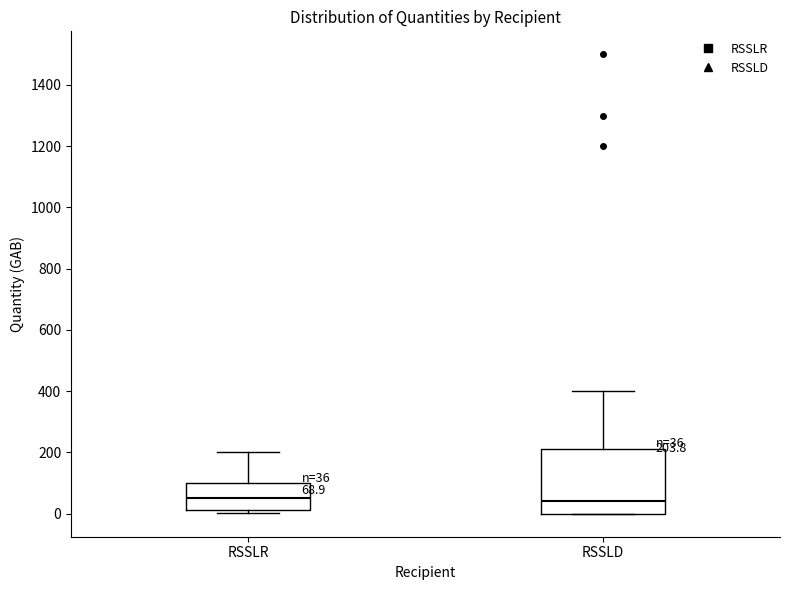

Which box is the tallest, from its lower edge to its upper edge?

RSSLD